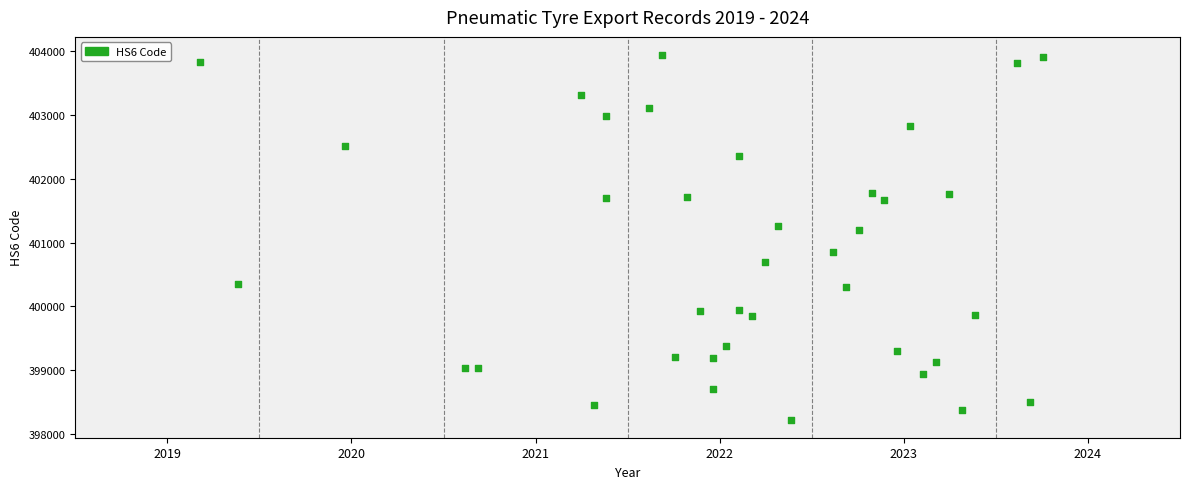

What Y value in the scatter plot is closest to 401081?

401195.4